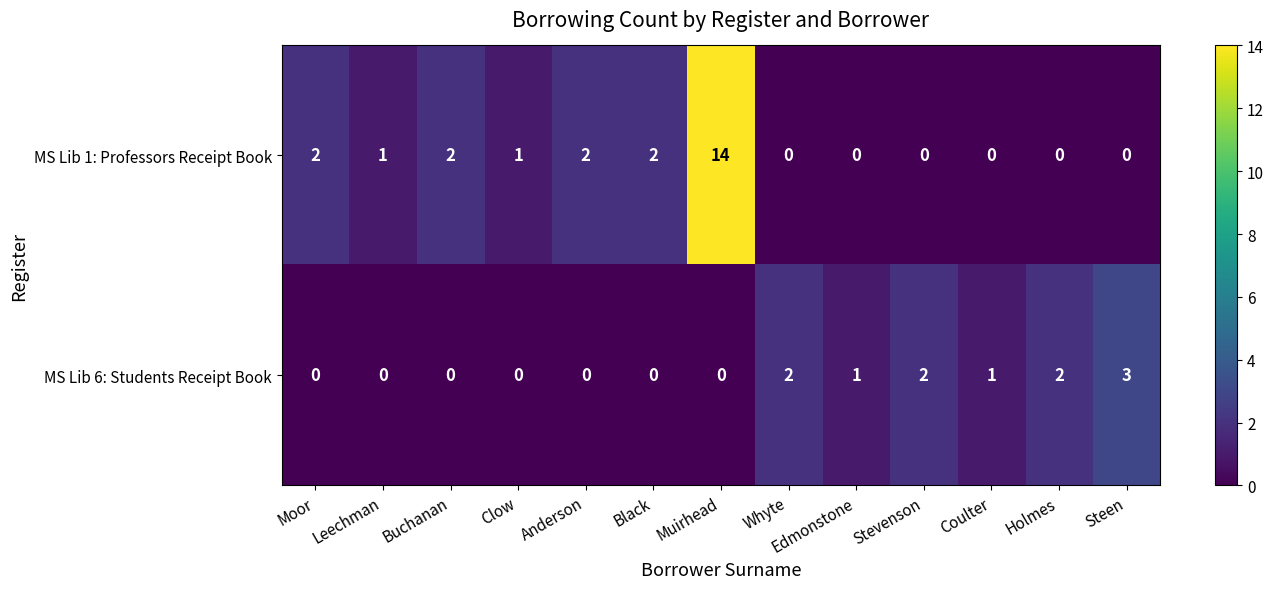

How many series are shown in this chart?

2